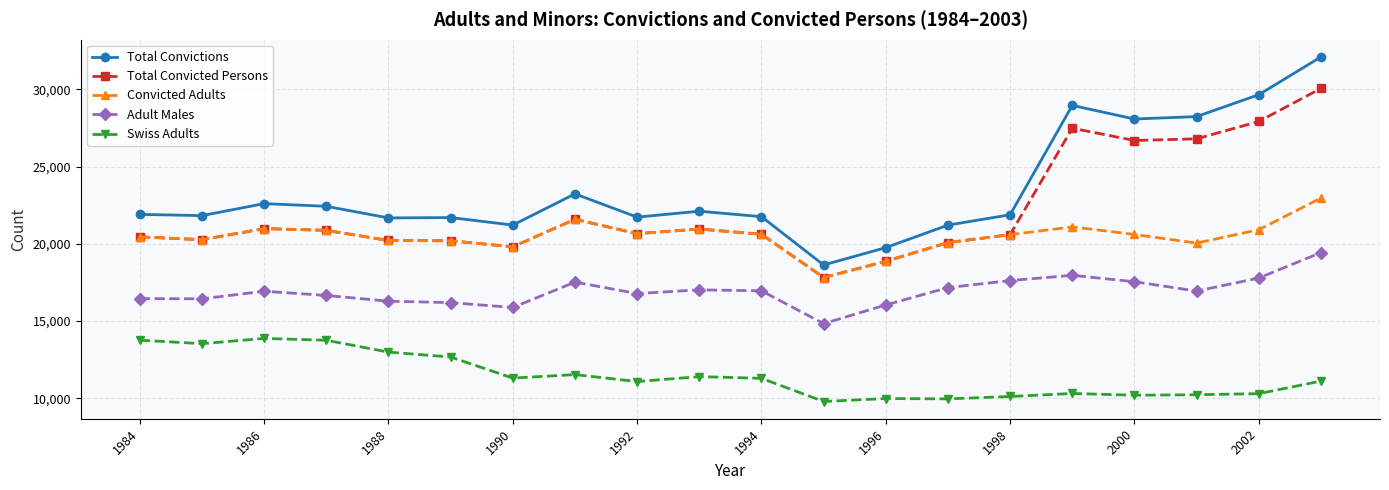

Rank the series by their maximum value, from highest to lowest.

Total Convictions, Total Convicted Persons, Convicted Adults, Adult Males, Swiss Adults